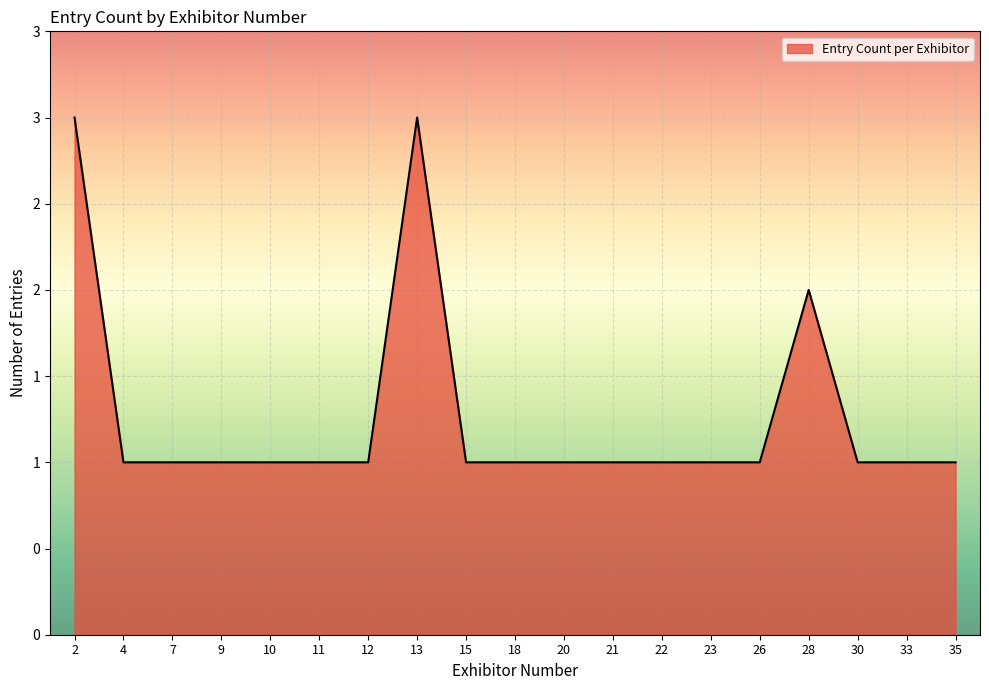

The chart shows a value of 1 at 10. True or false?

False